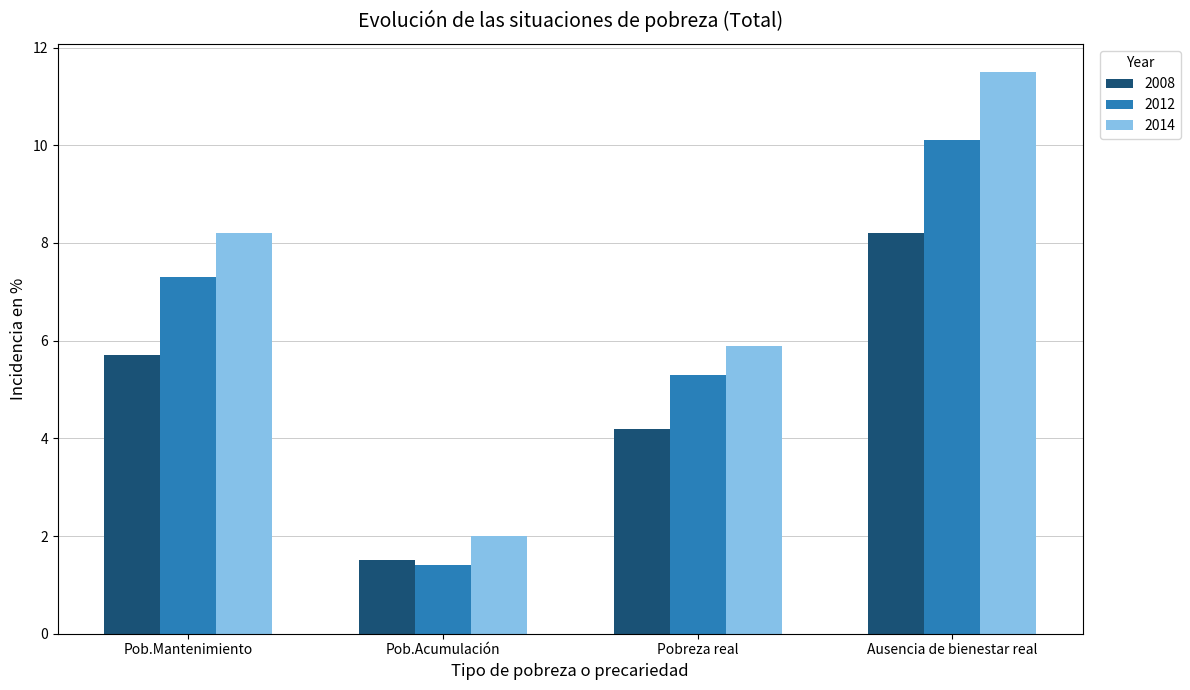

Between Pob.Acumulación and Ausencia de bienestar real, which series saw the biggest shift?

2014